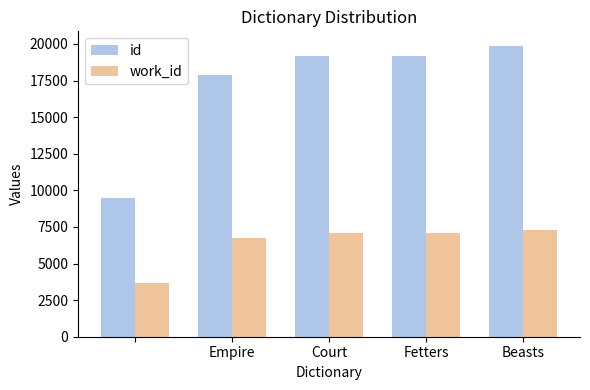

Which series has the largest range (max minus min)?

id